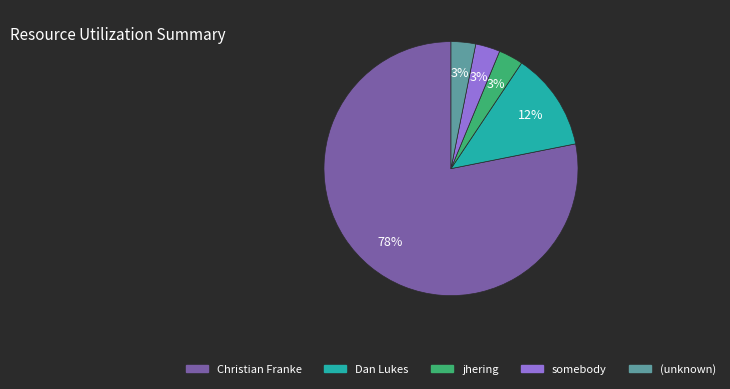

Which has a higher value, Christian Franke or Dan Lukes?

Christian Franke